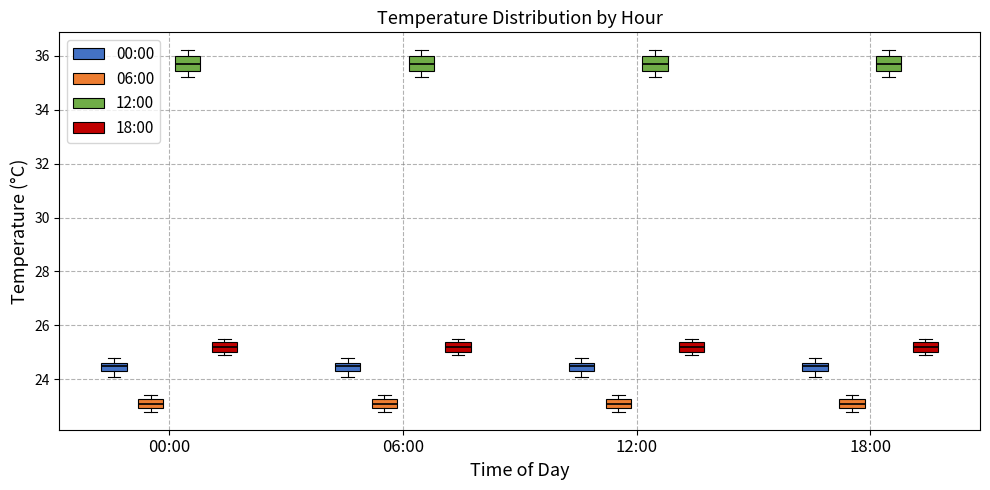

Where does the lower whisker of the box for 06:00 (12:00) end on the y-axis? The values are not printed on the chart, so give them approximately, as read against the axis.

35.2